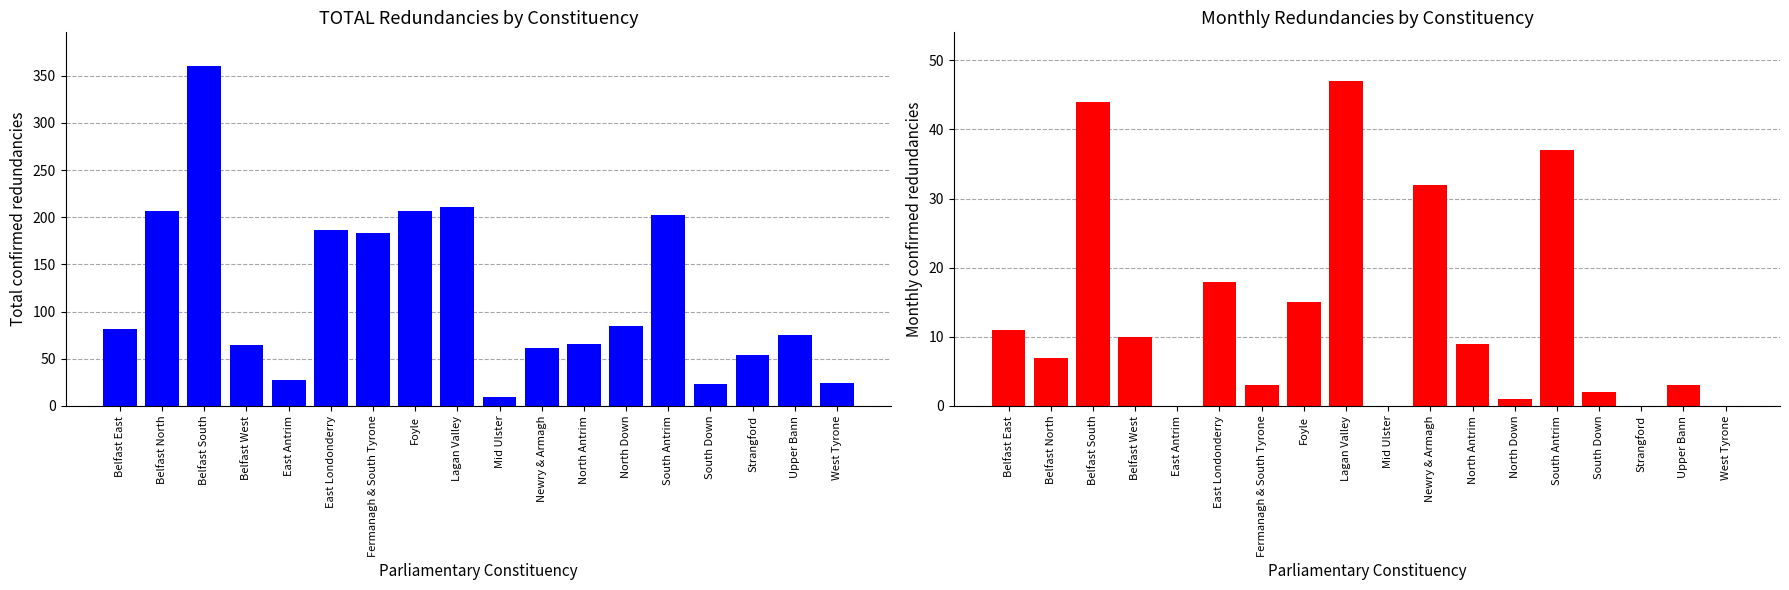

How many data points in TOTAL are above 82?

8